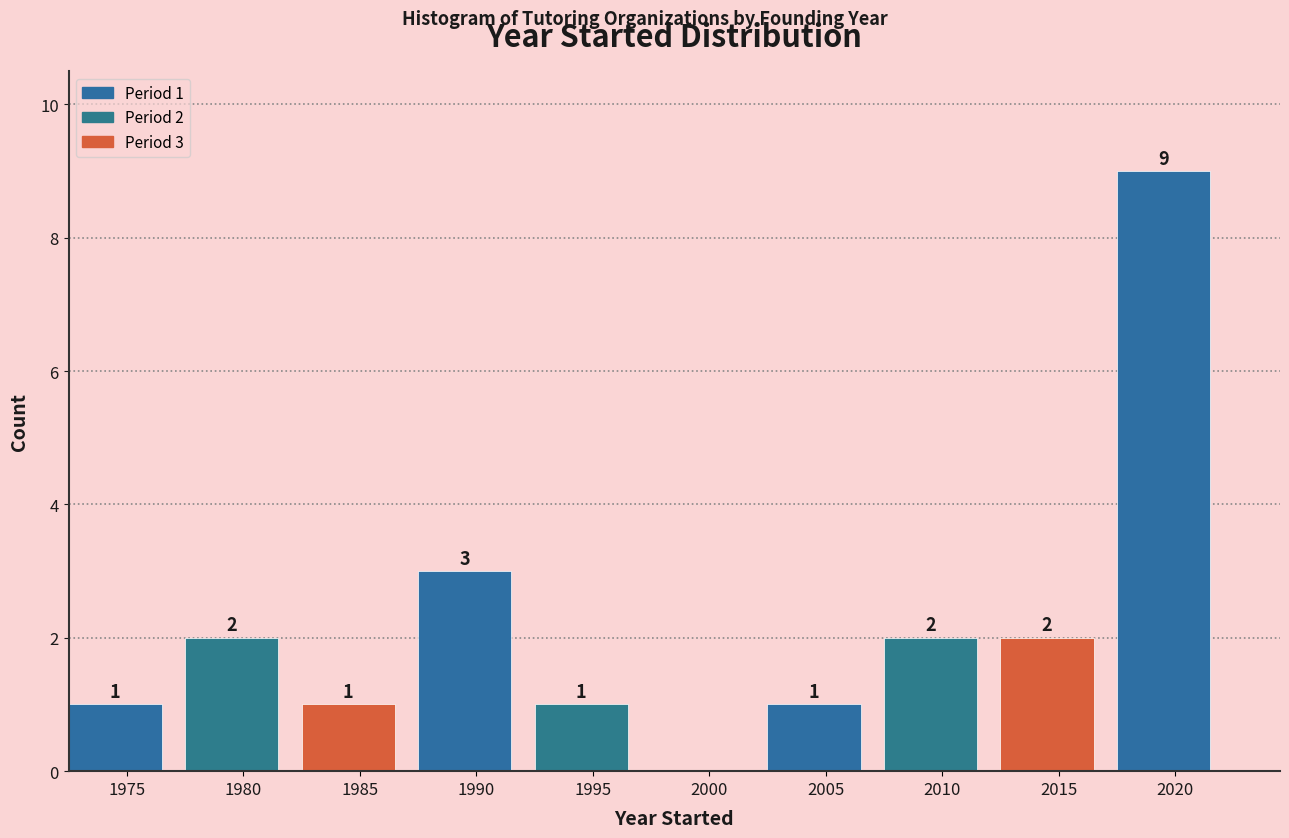

Reading left to right, transcribe all the data shown in this chart.

1975=1	1980=2	1985=1	1990=3	1995=1	2000=0	2005=1	2010=2	2015=2	2020=9